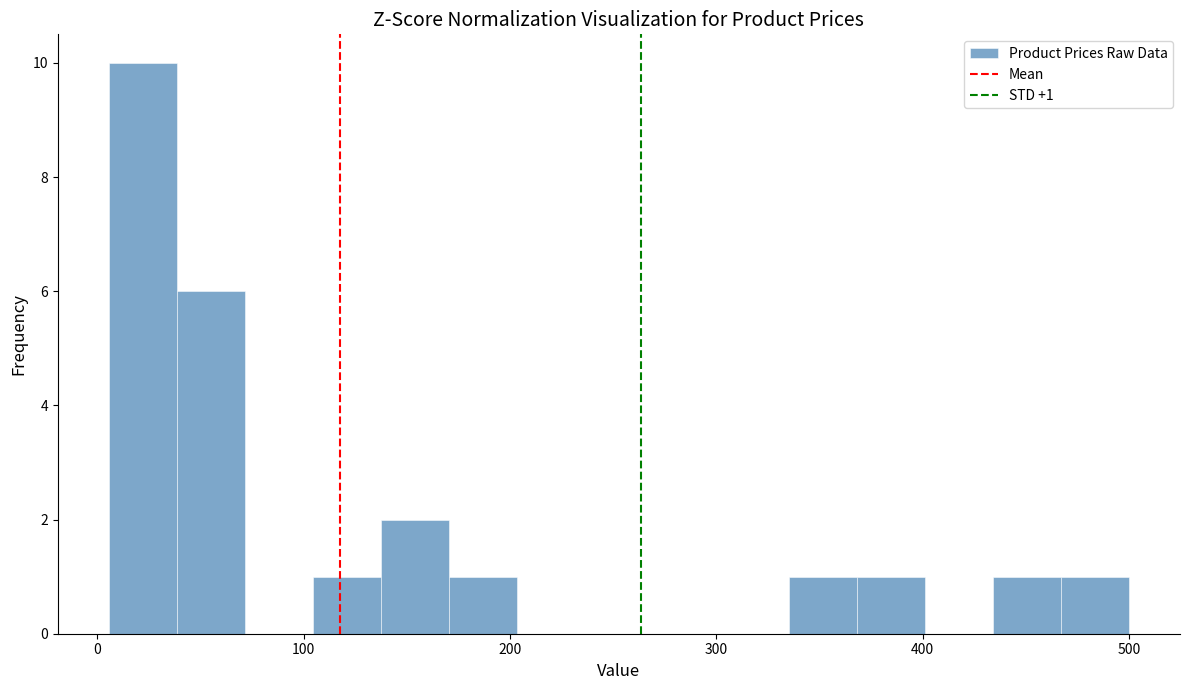

Around what value on the x-axis is the tallest bar? Give the approximate position of its centre, as read against the axis.

20